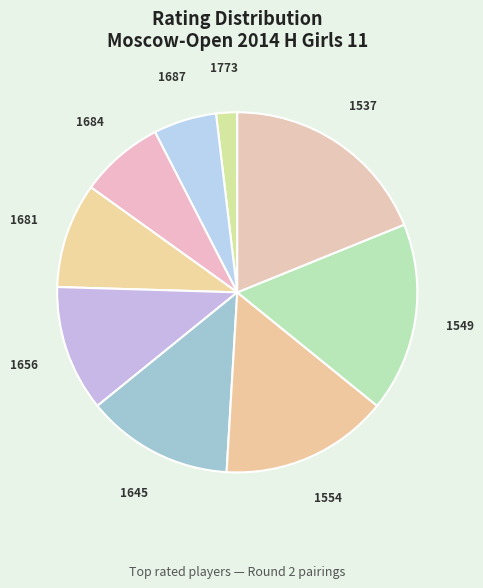

How many slices are in this pie chart?

9